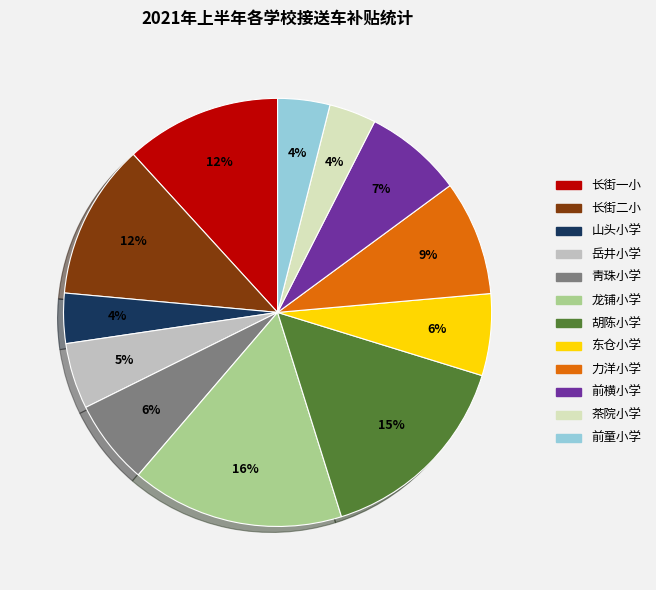

To the nearest percent, what percentage of the pie is 胡陈小学?

15%